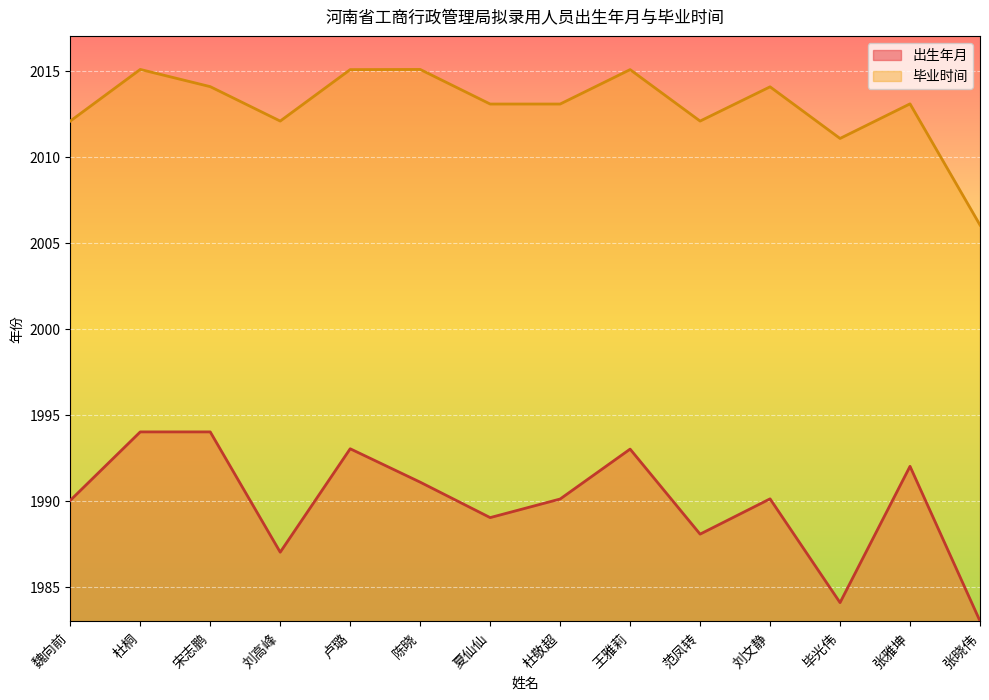

What is the difference between the 毕业时间 values at 张晓伟 and 范凤转?

6.0